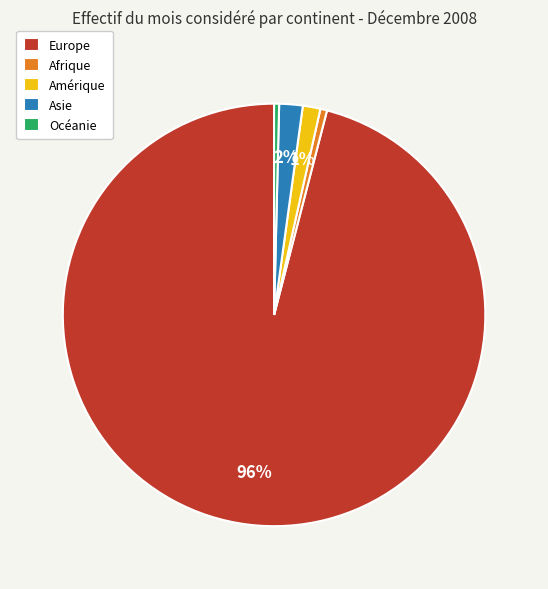

True or false: Afrique accounts for 14% of the total.

False